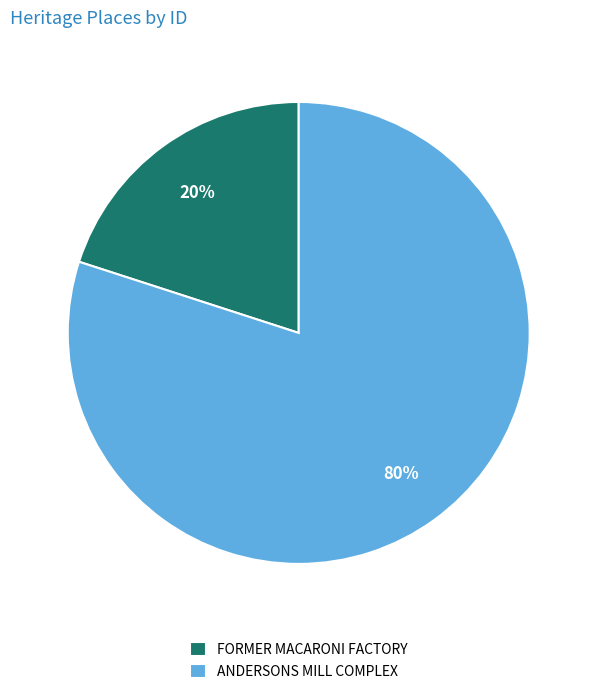

The FORMER MACARONI FACTORY slice represents 13% of the pie. True or false?

False